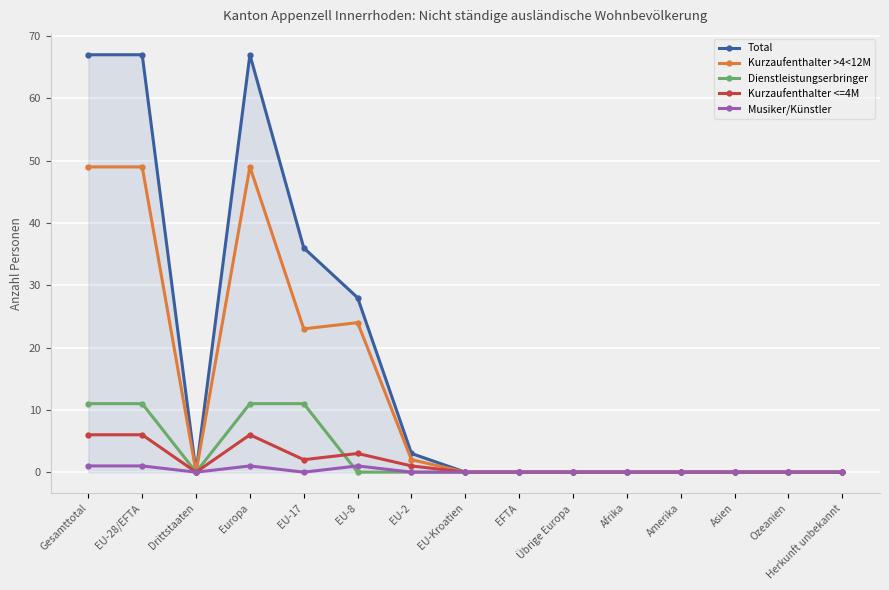

What position from the left is Ozeanien?

14